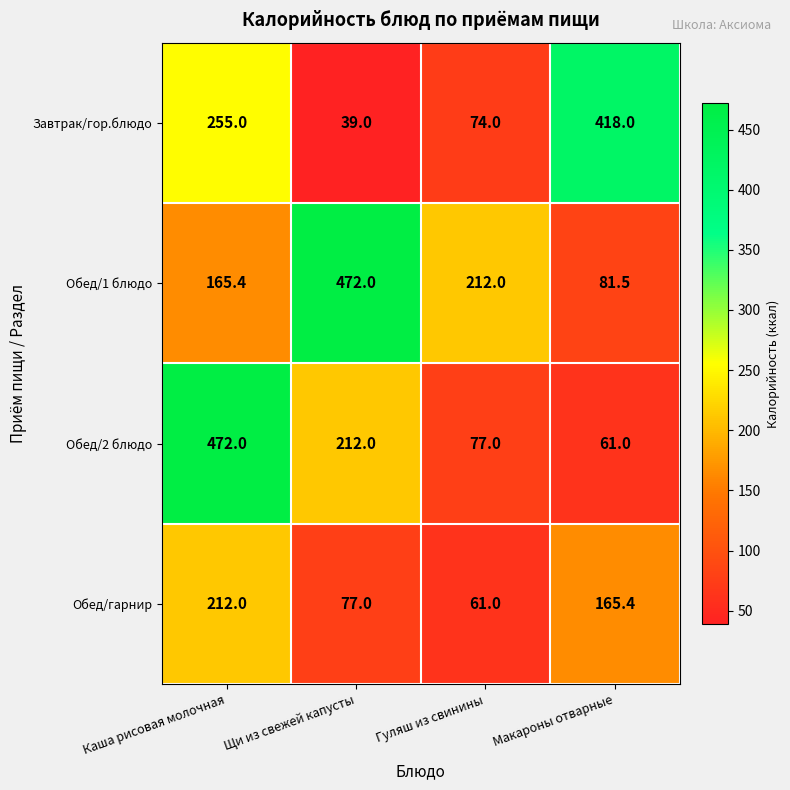

True or false: Завтрак/гор.блюдо has a value of 39.0 at Щи из свежей капусты.

True